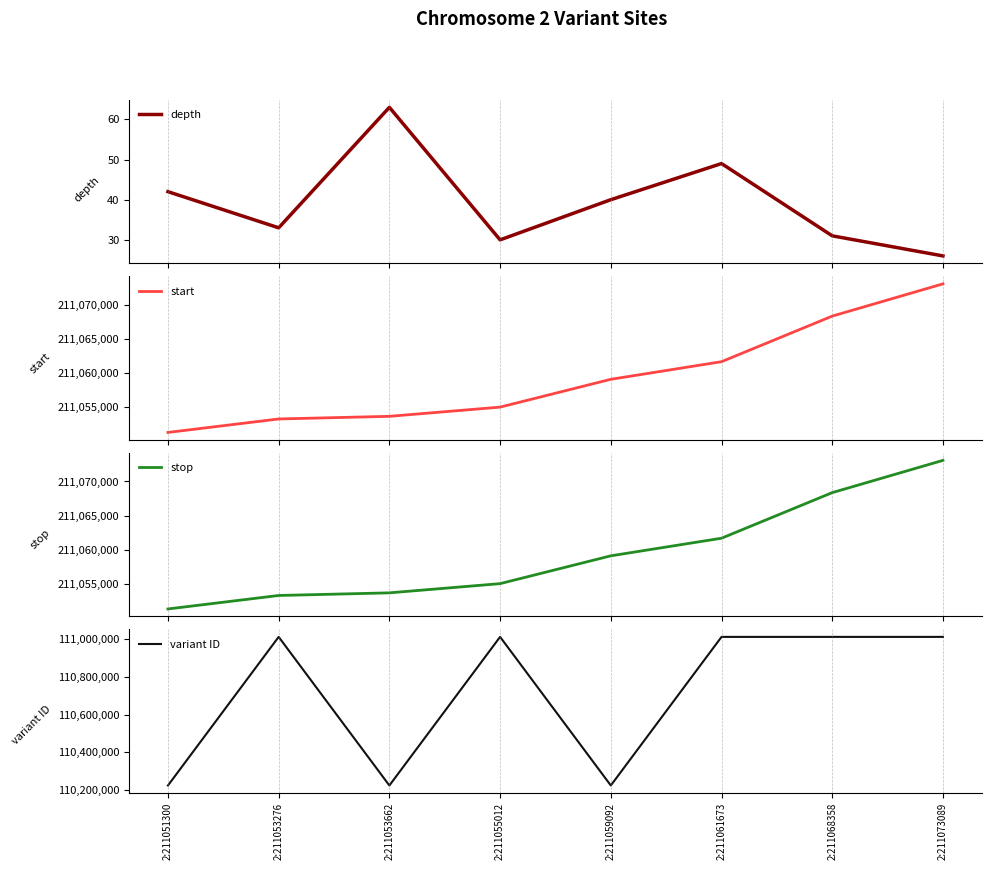

True or false: start and stop cross at least once.

False